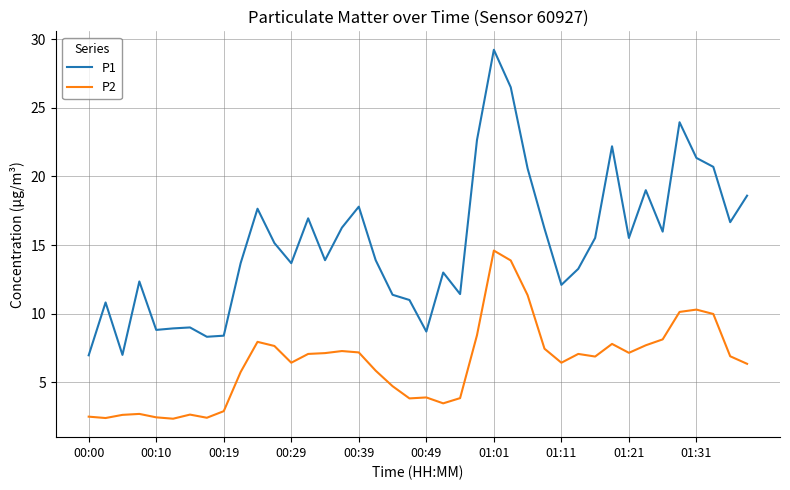

Is this an area chart (filled region under the line)?

No